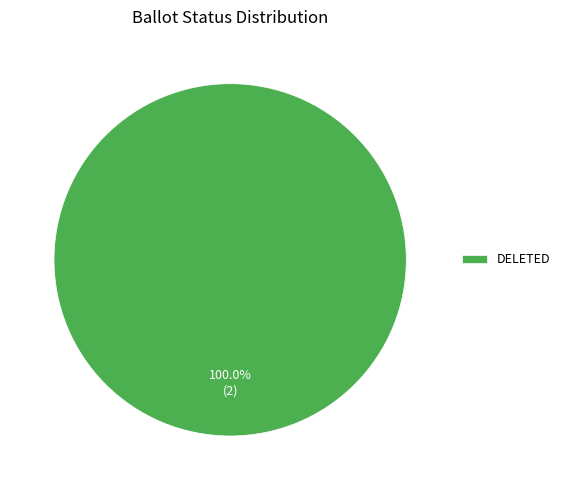

What percentage is the DELETED slice, to the nearest percent?

100%